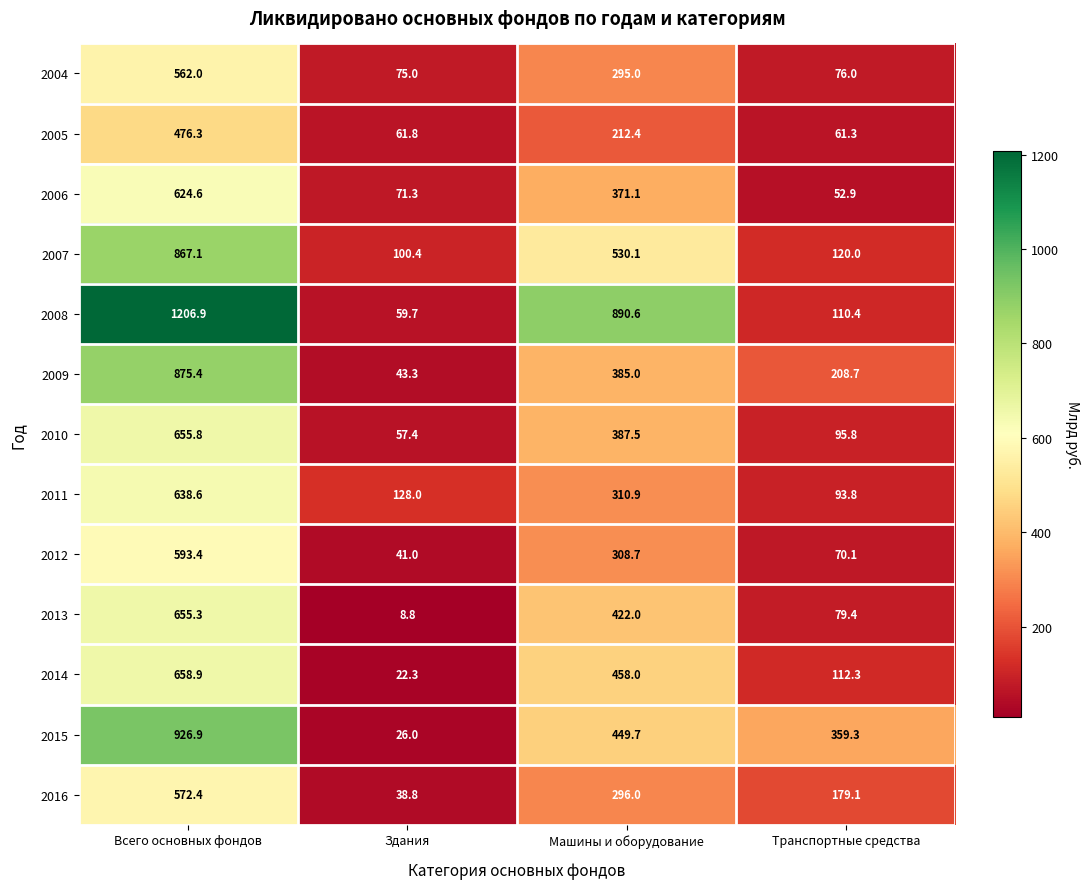

What is the sum of the 2015 values at Всего основных фондов and Здания?

952.9